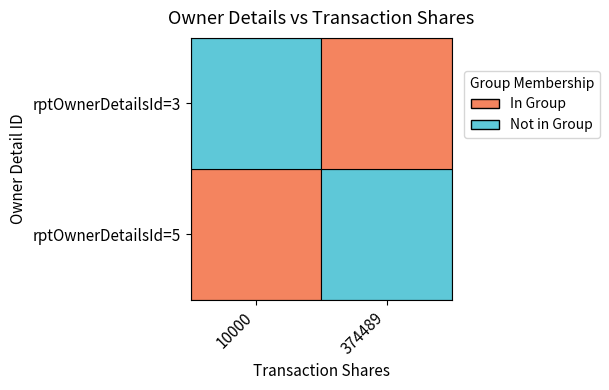

What is the difference between the rptOwnerDetailsId=5 values at 1 and 0?

1